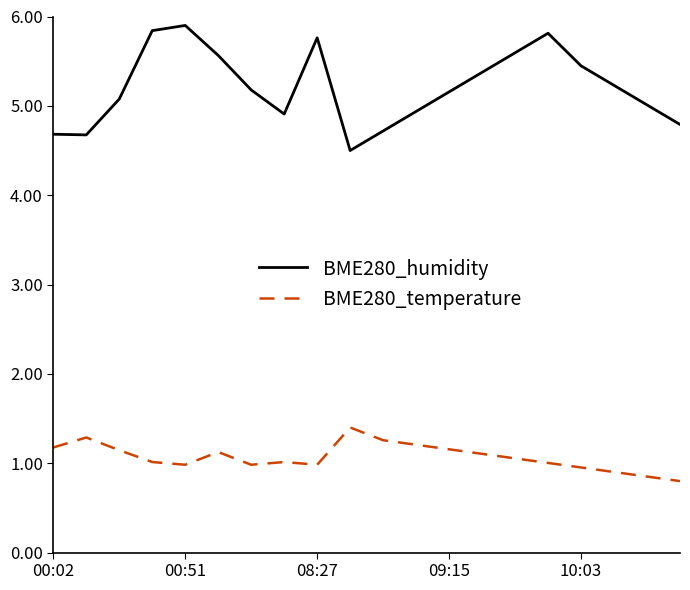

List the series in order of their peak value, lowest first.

BME280_temperature, BME280_humidity